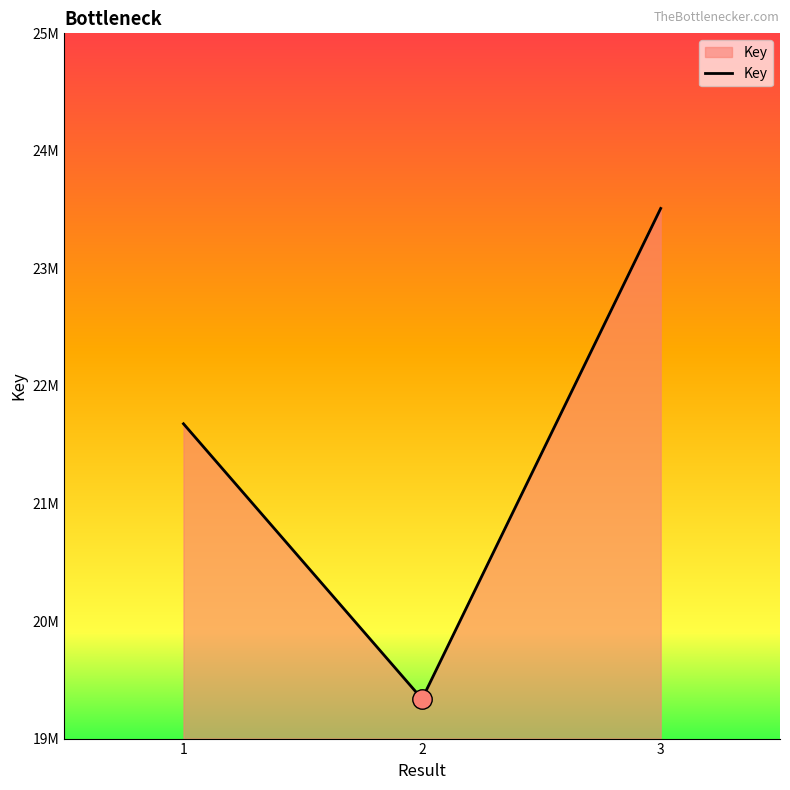

What is the maximum value shown in the chart?

23510295